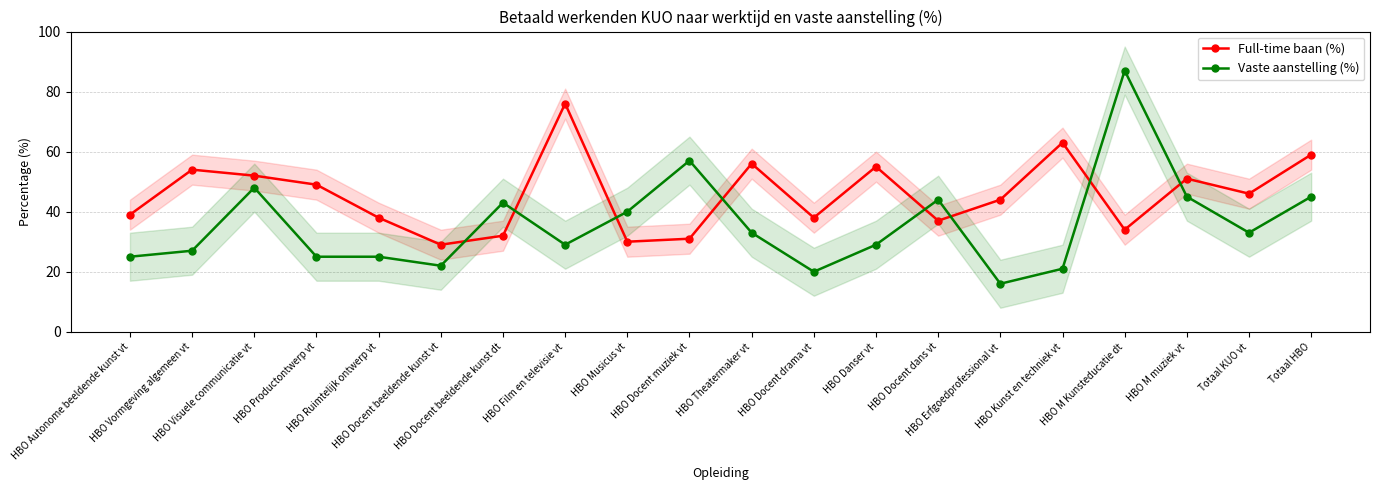

What is the maximum value shown in the chart?

87